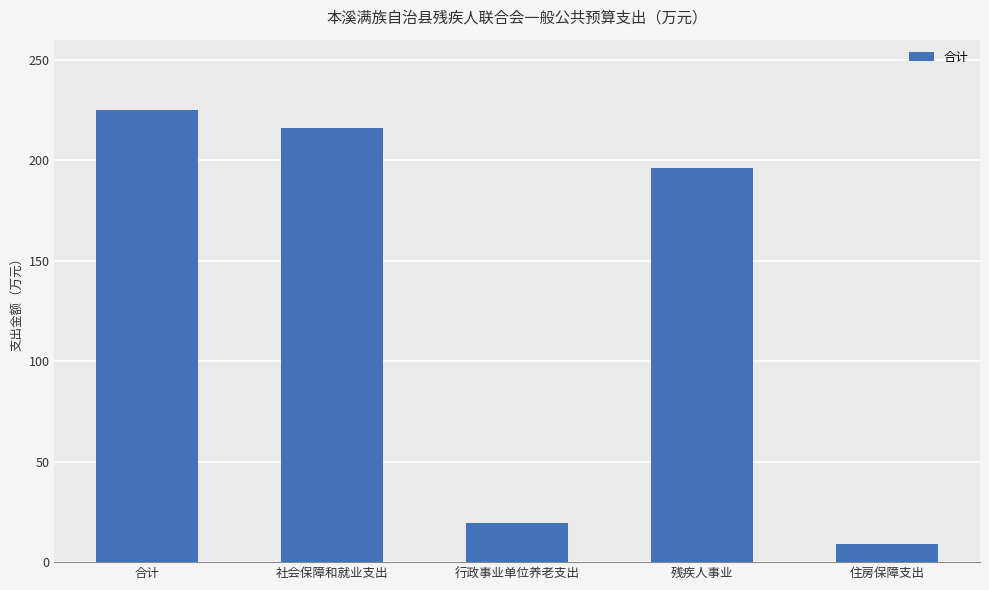

At which category does the chart reach its minimum across all series?

住房保障支出